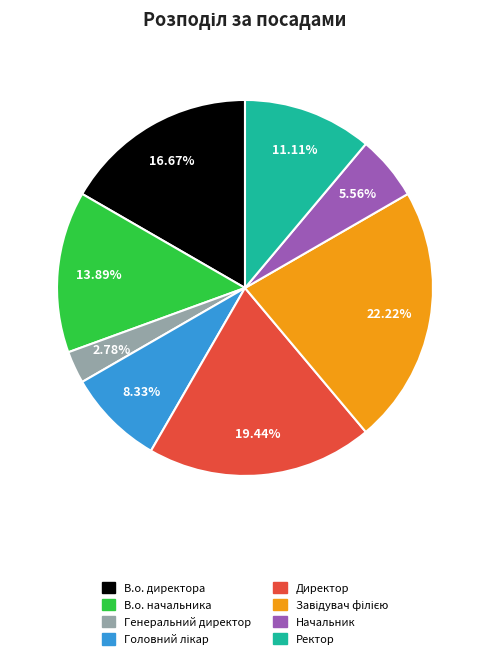

Between В.о. начальника and Генеральний директор, which is larger?

В.о. начальника